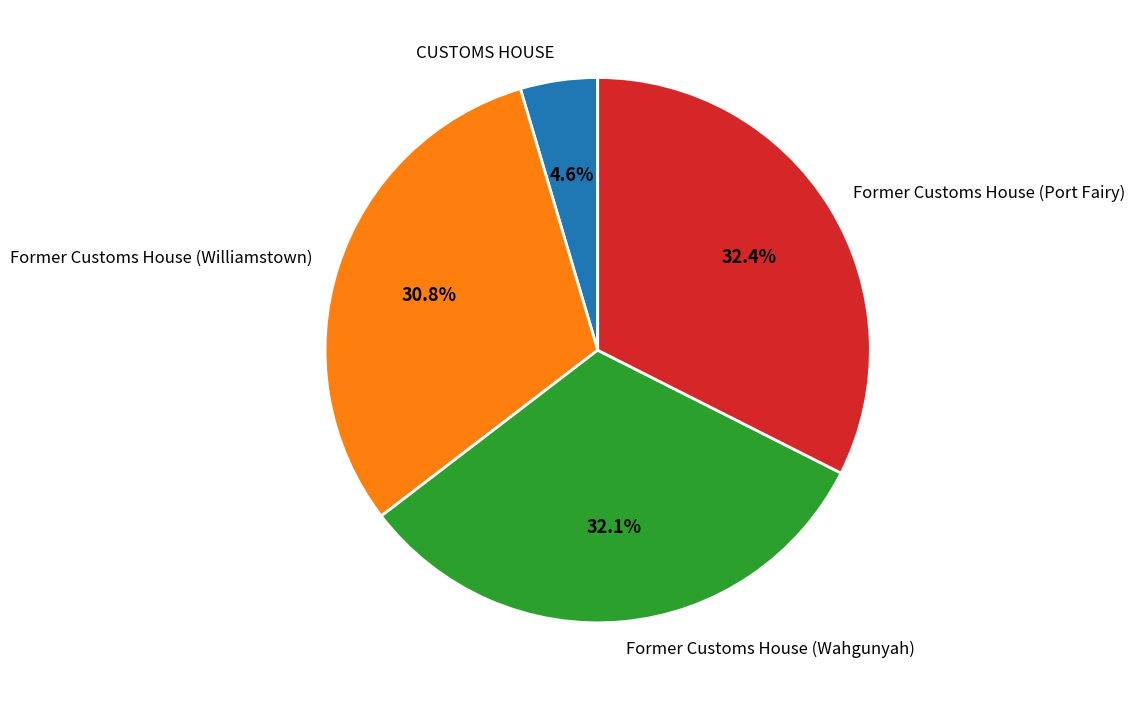

To the nearest percent, what is the combined percentage of CUSTOMS HOUSE and Former Customs House (Williamstown)?

35%